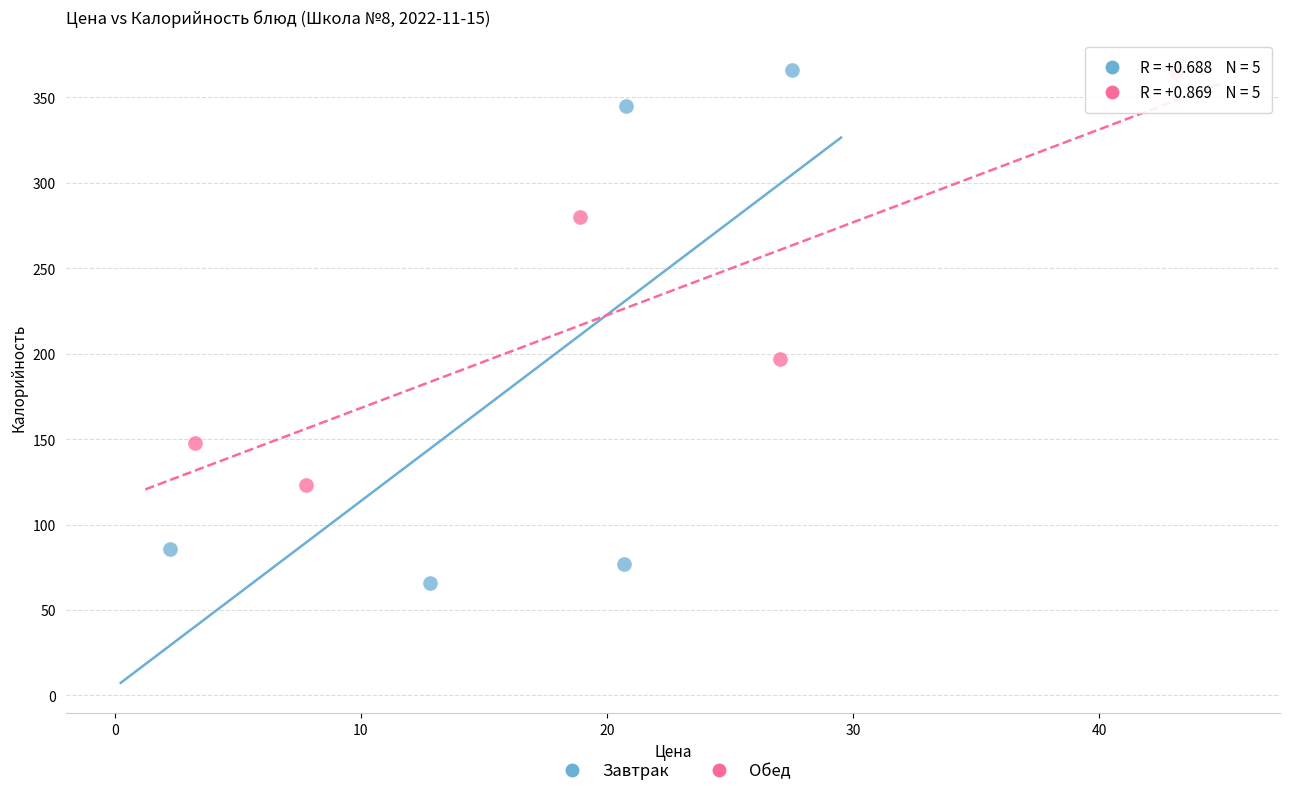

Which series has the largest Y range (max minus min)?

Завтрак